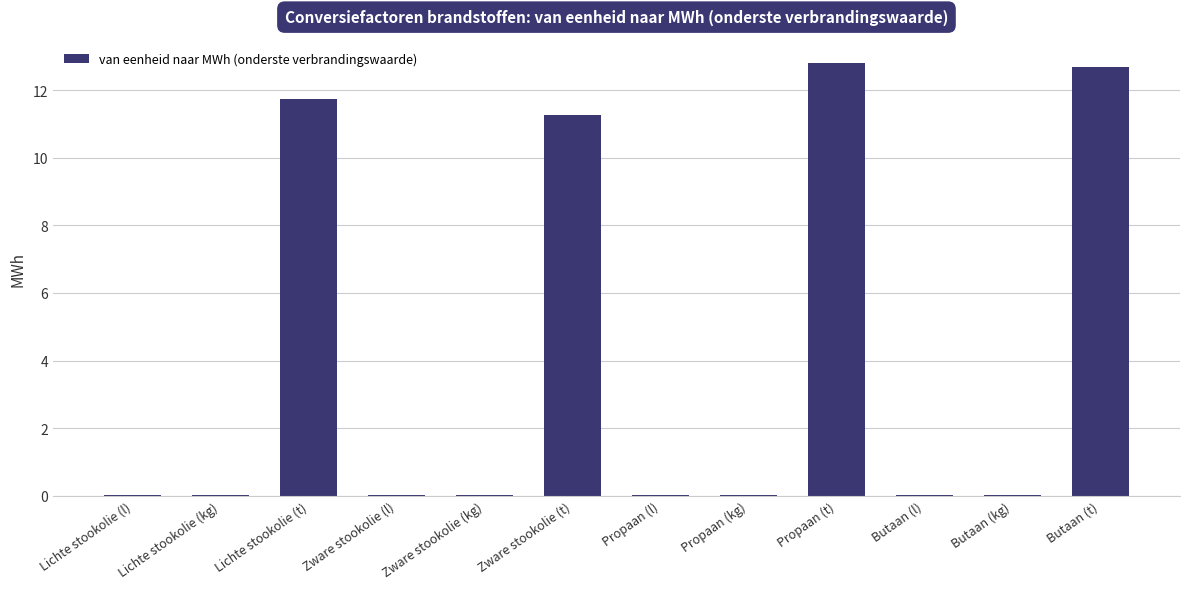

What is the sum of the values at Lichte stookolie (t) and Propaan (t)?

24.5